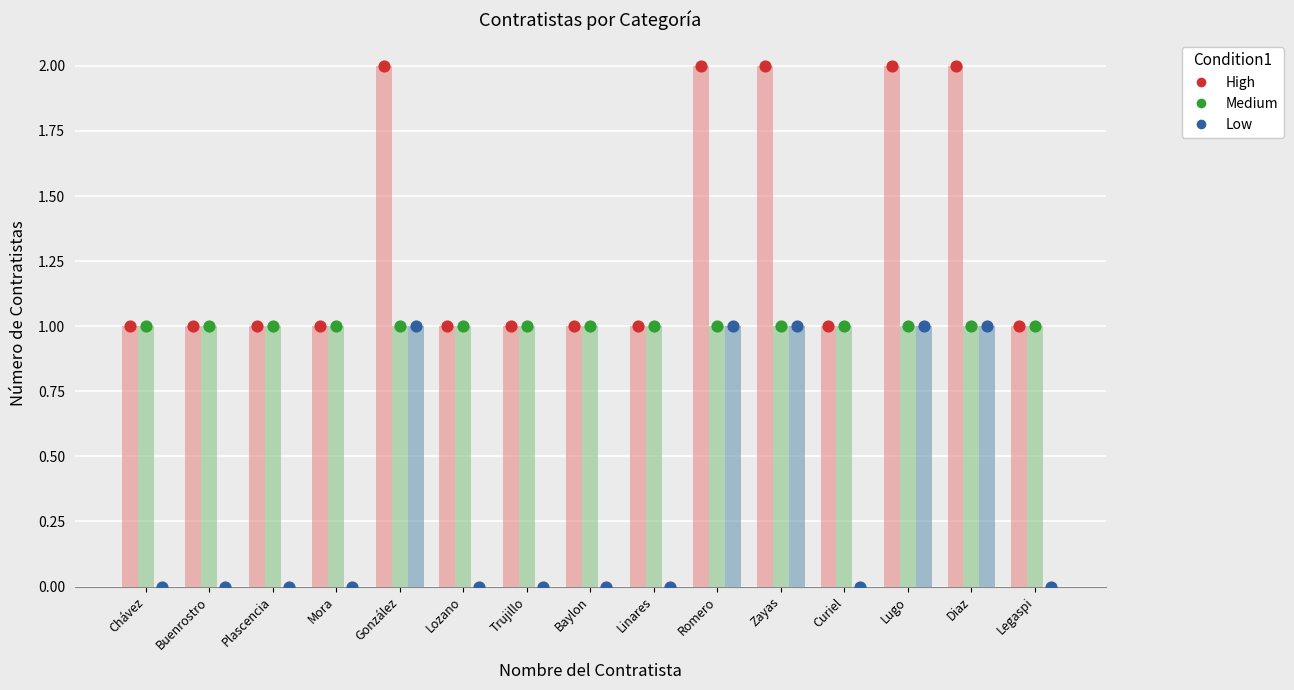

Which series contains the highest Y value?

High